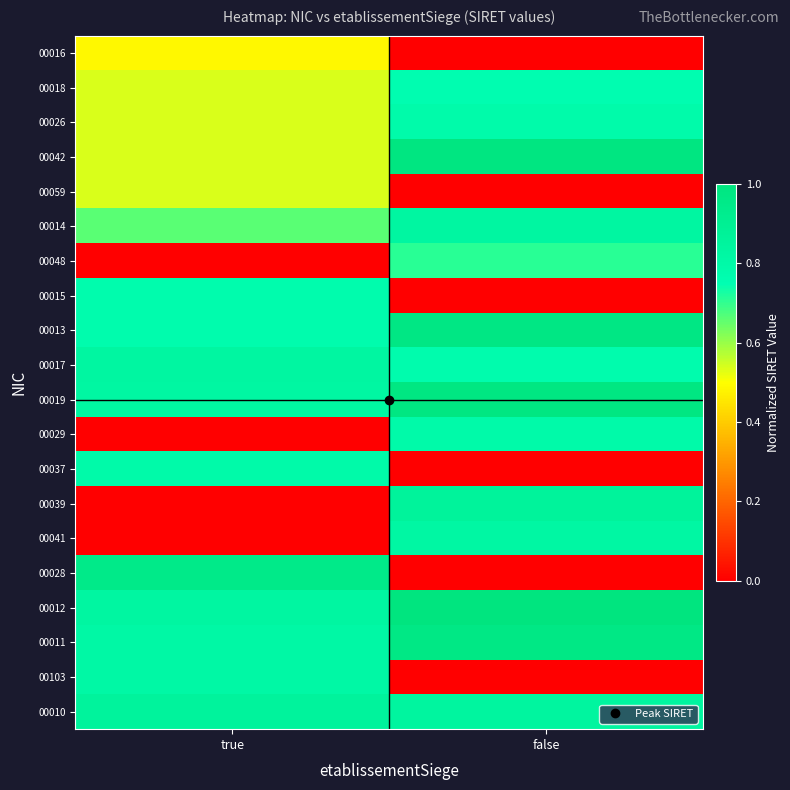

How many distinct data groups are displayed?

20